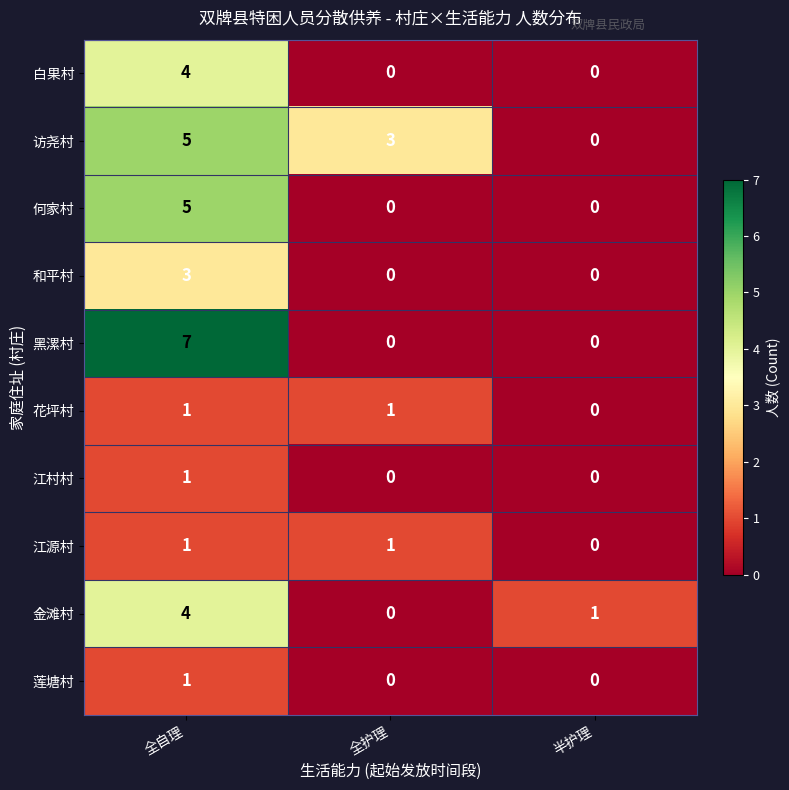

Reading left to right, list all the values displayed in this chart.

白果村: 4	0	0
访尧村: 5	3	0
何家村: 5	0	0
和平村: 3	0	0
黑漯村: 7	0	0
花坪村: 1	1	0
江村村: 1	0	0
江源村: 1	1	0
金滩村: 4	0	1
莲塘村: 1	0	0